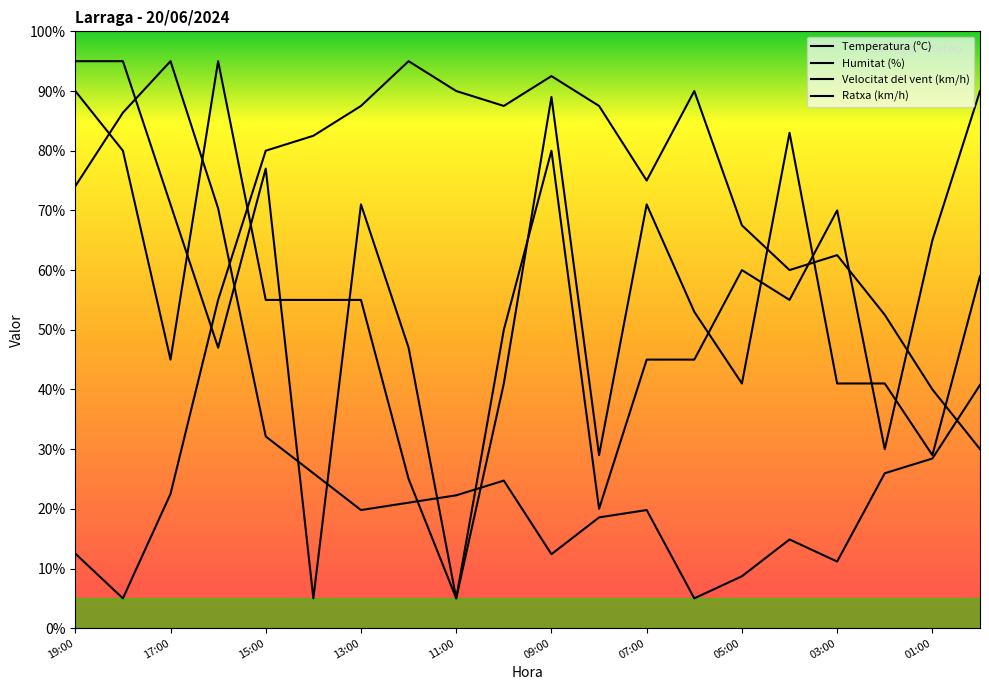

What is the sum of all Ratxa (km/h) values?

1115.0